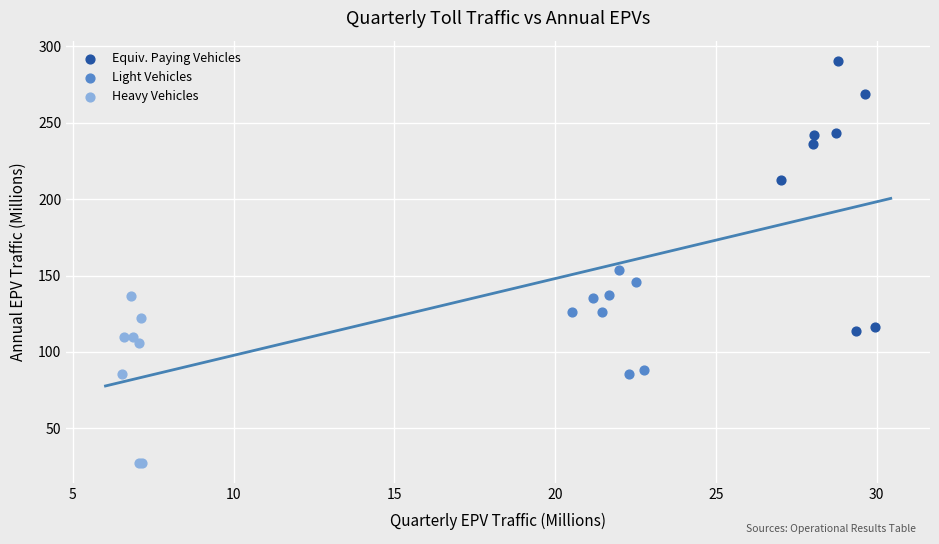

Which series reaches the maximum Y coordinate?

Equiv. Paying Vehicles